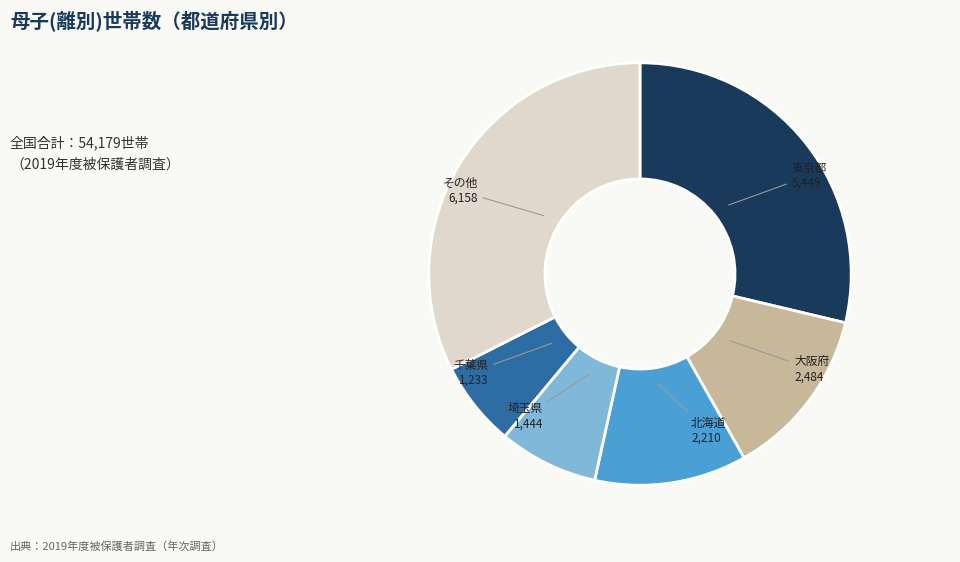

Does any single category account for the majority?

No